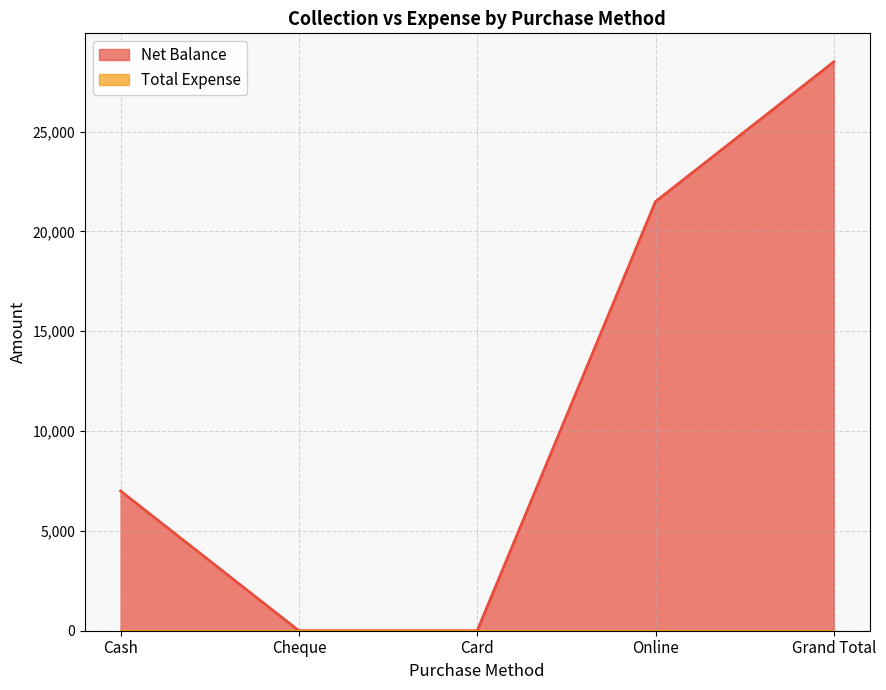

Count the number of categories in the chart.

5